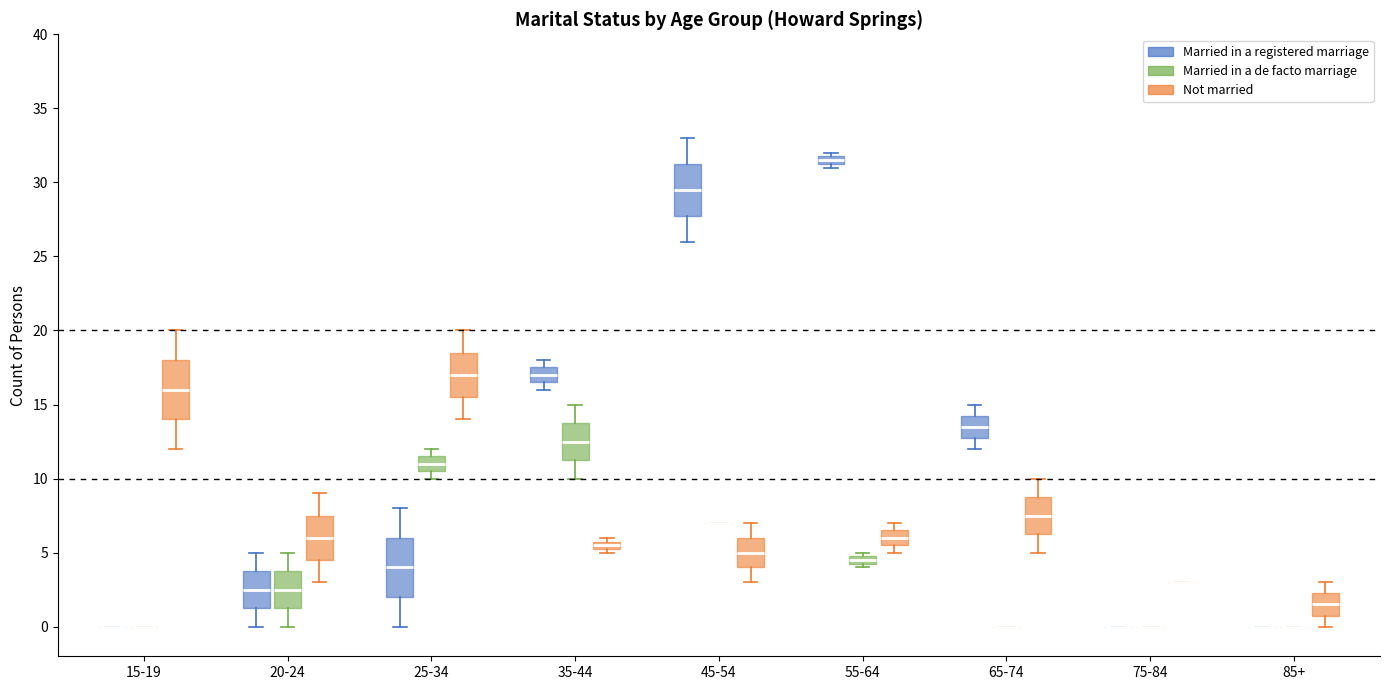

Where is the lower edge of the box for 55-64 (Married in a de facto marriage) on the y-axis? The values are not printed on the chart, so give them approximately, as read against the axis.

4.5